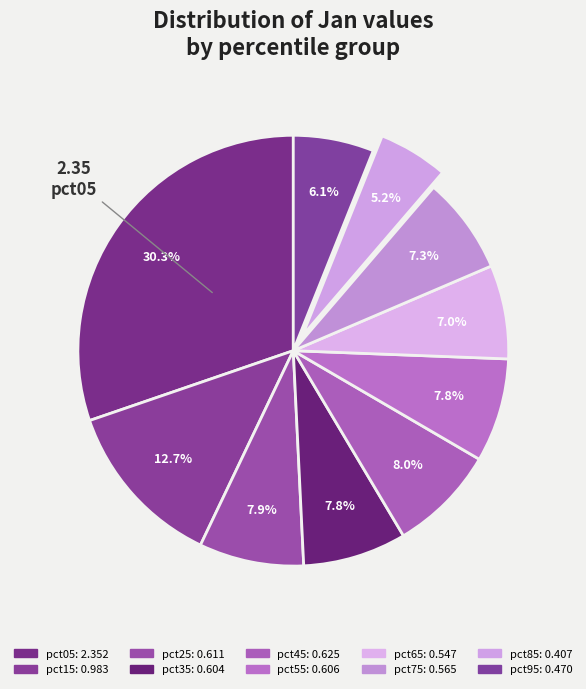

What is the largest slice in the pie chart?

pct05